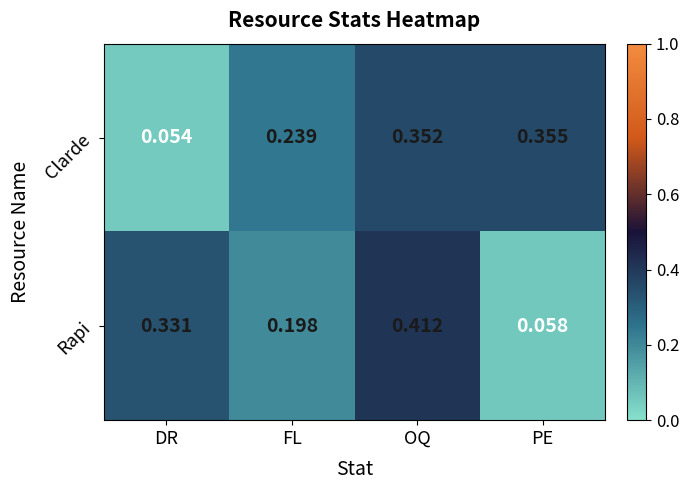

Which series has the largest total across all categories?

Clarde